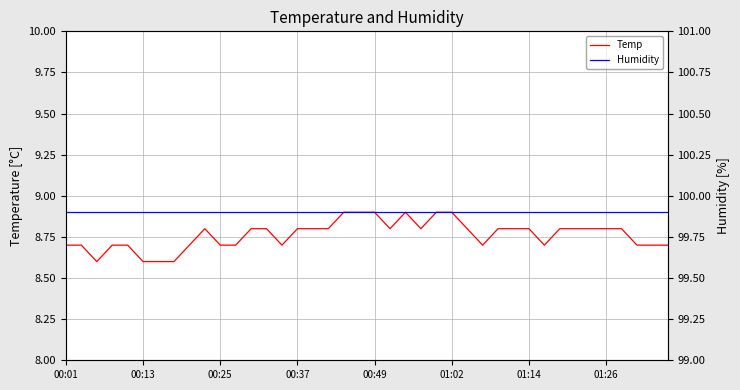

What is the value of the Temp point at the 5th from the left?

8.7